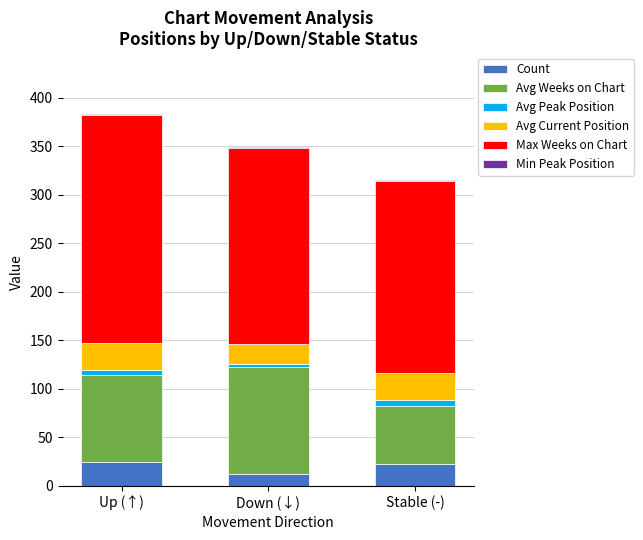

Are the bars grouped side by side (vs. stacked)?

No